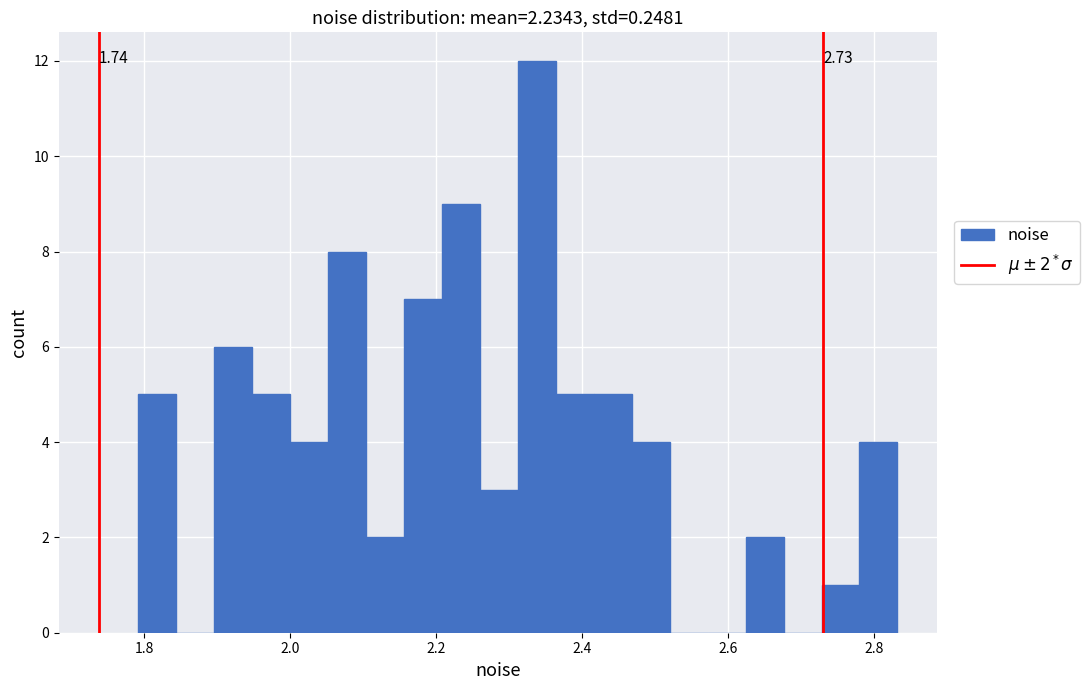

Read against the x-axis, roughly where is the centre of the tallest bar?

2.34